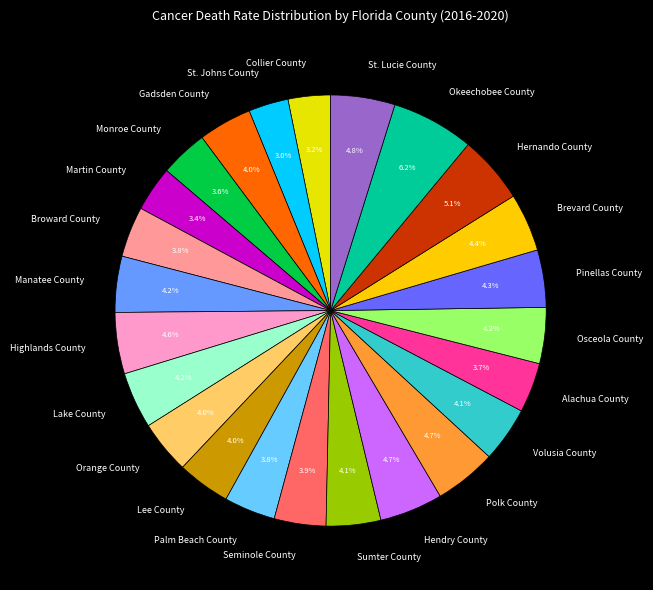

To the nearest percent, what is the difference between the Brevard County and Alachua County slice percentages?

1%